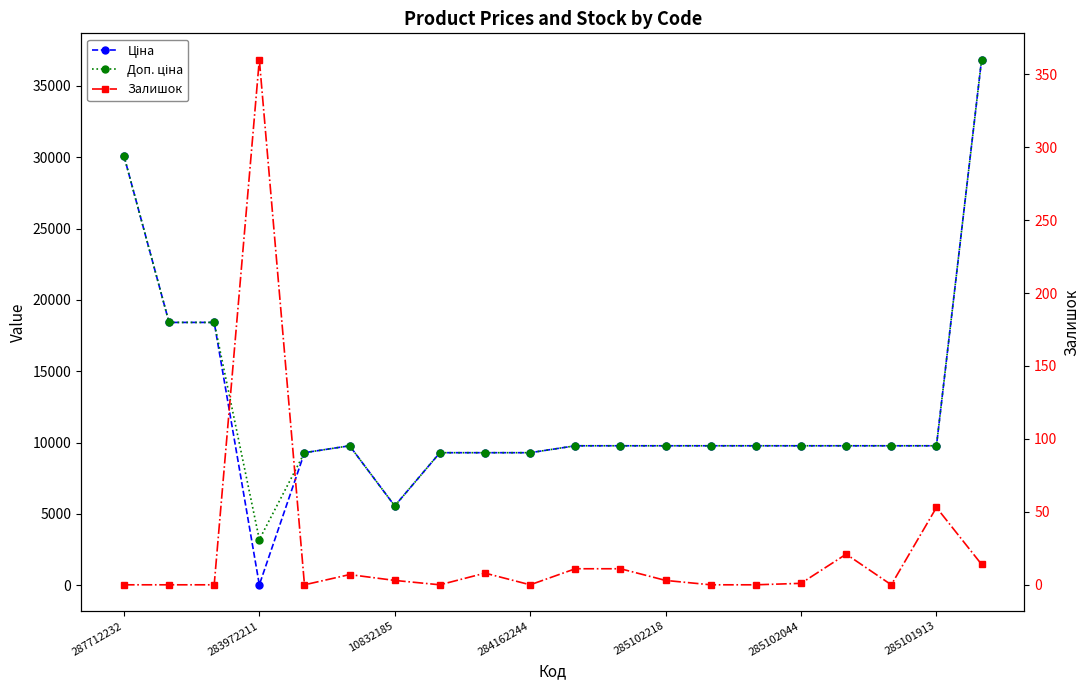

What is the maximum value for Доп. ціна?

36841.8